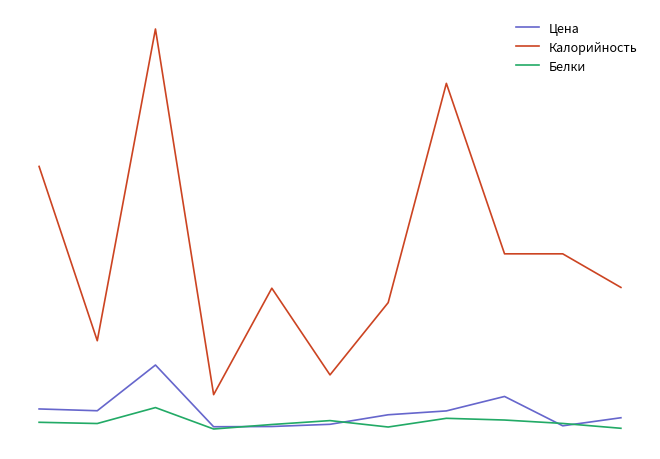

What are all the series names shown in the legend?

Цена, Калорийность, Белки